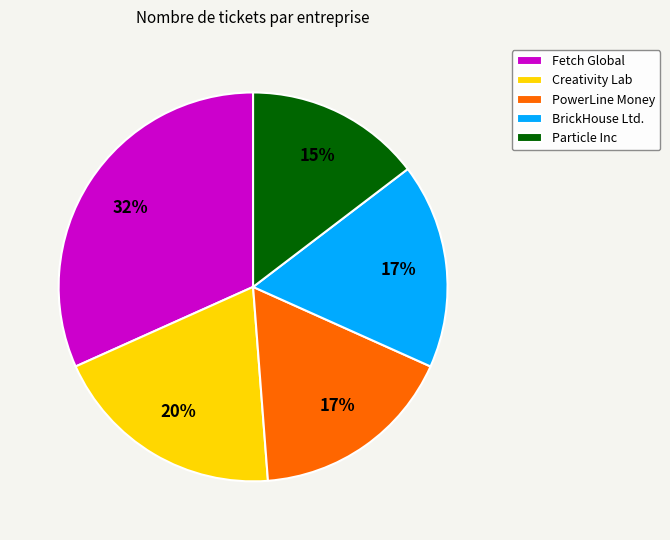

How many segments does this pie chart have?

5